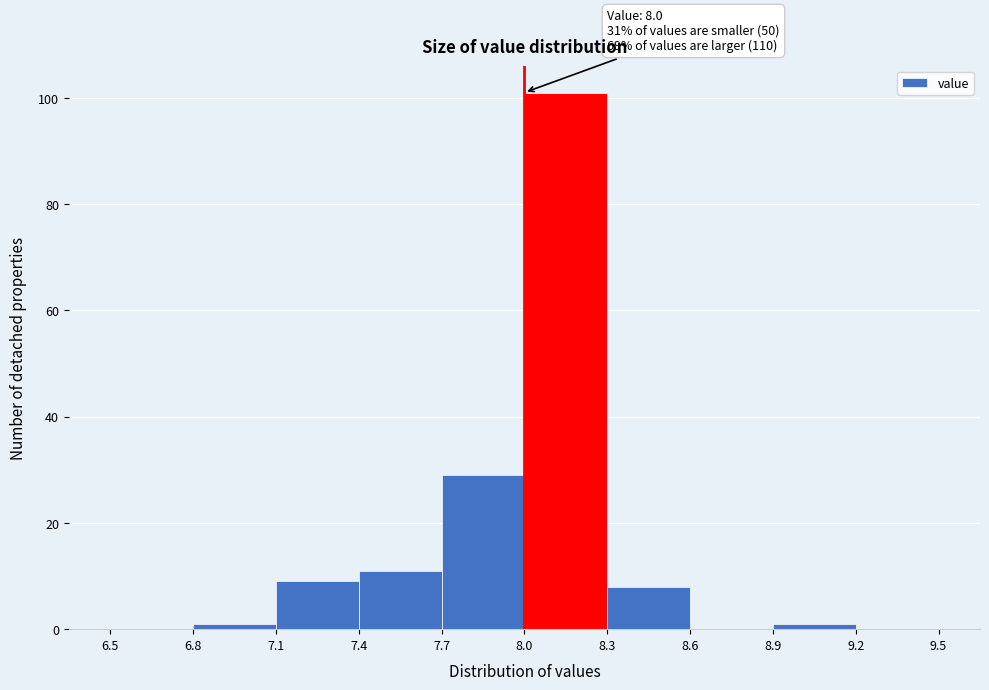

Which range on the x-axis has the tallest bar?

8.0 to 8.3